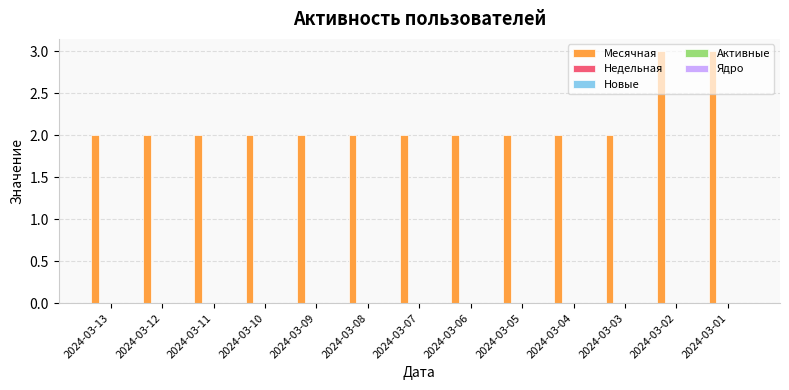

What is the sum of all values?

28